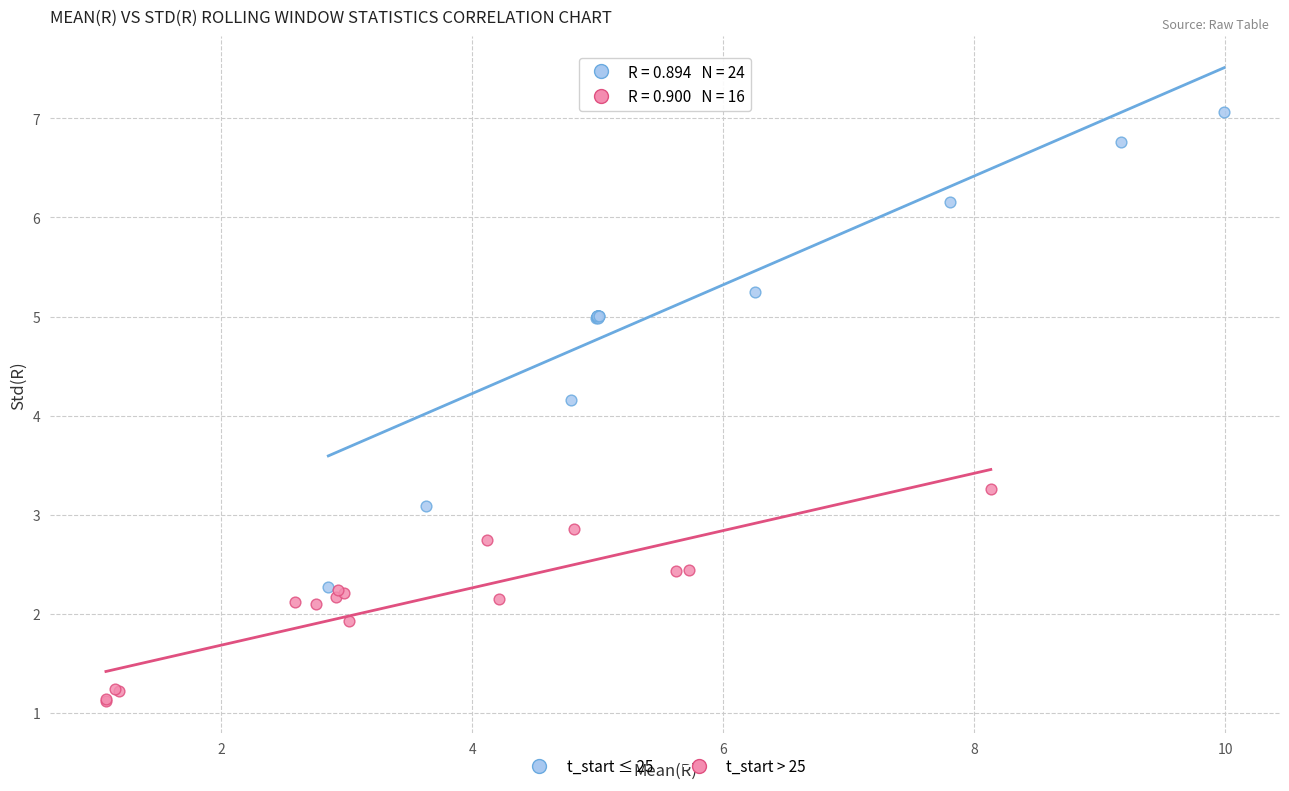

Which series contains the lowest Y value?

t_start > 25